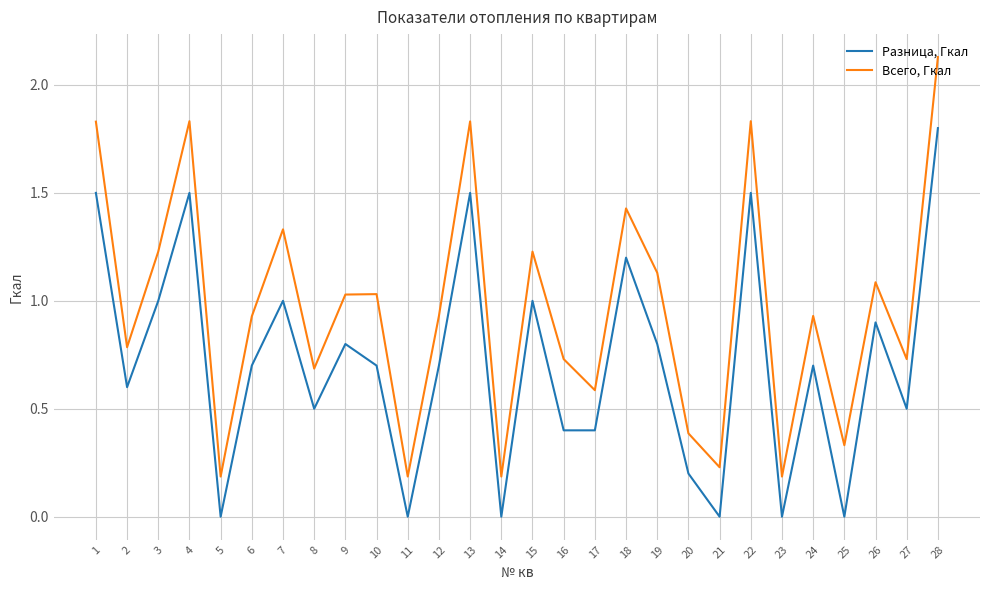

How many interior local peaks does the Всего, Гкал series have?

9